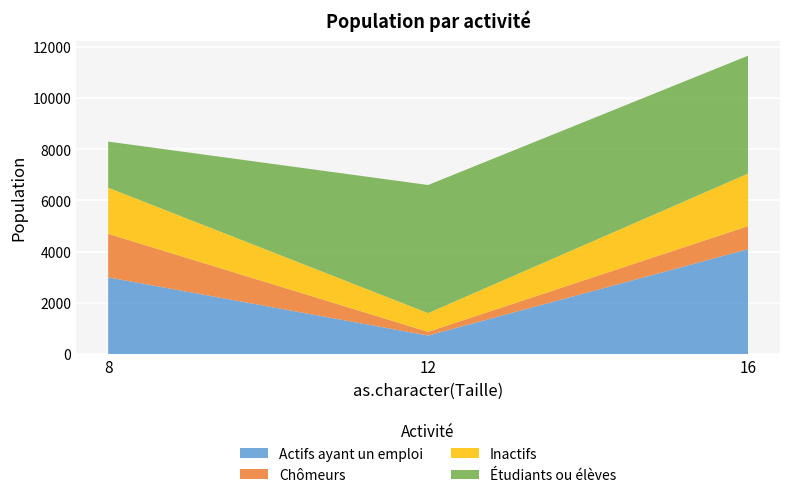

Reading left to right, transcribe the values for Actifs ayant un emploi.

3000	730	4100